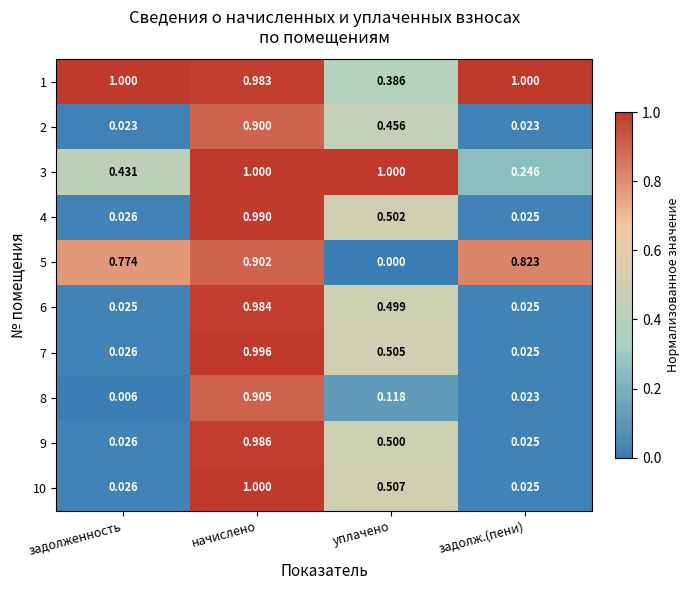

What is the total value across all series at начислено?

9.6